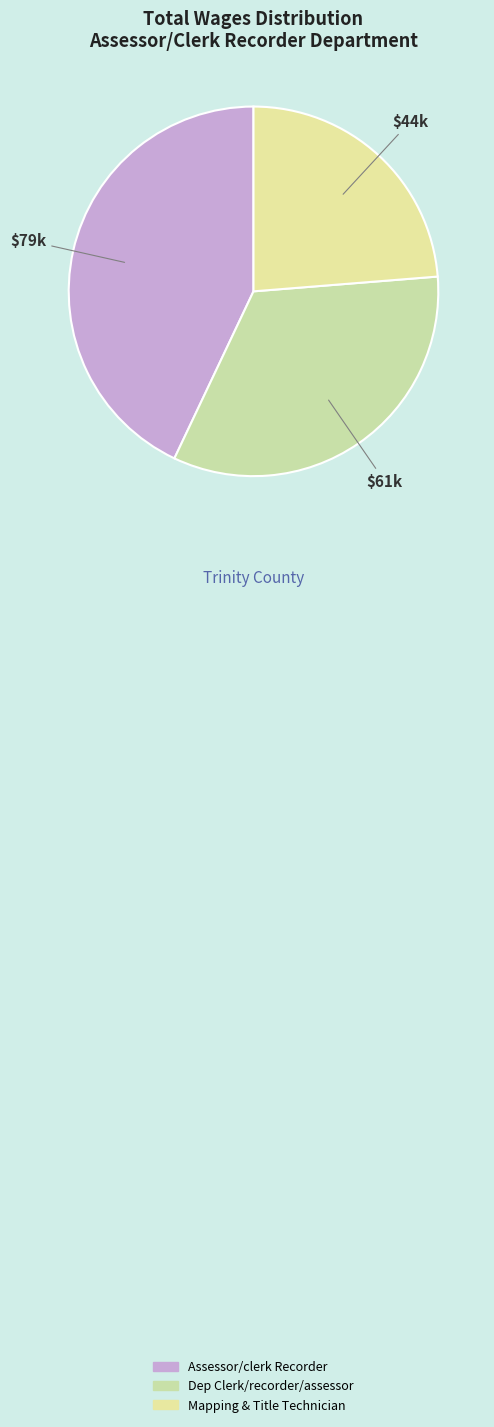

How many slices are in this pie chart?

3